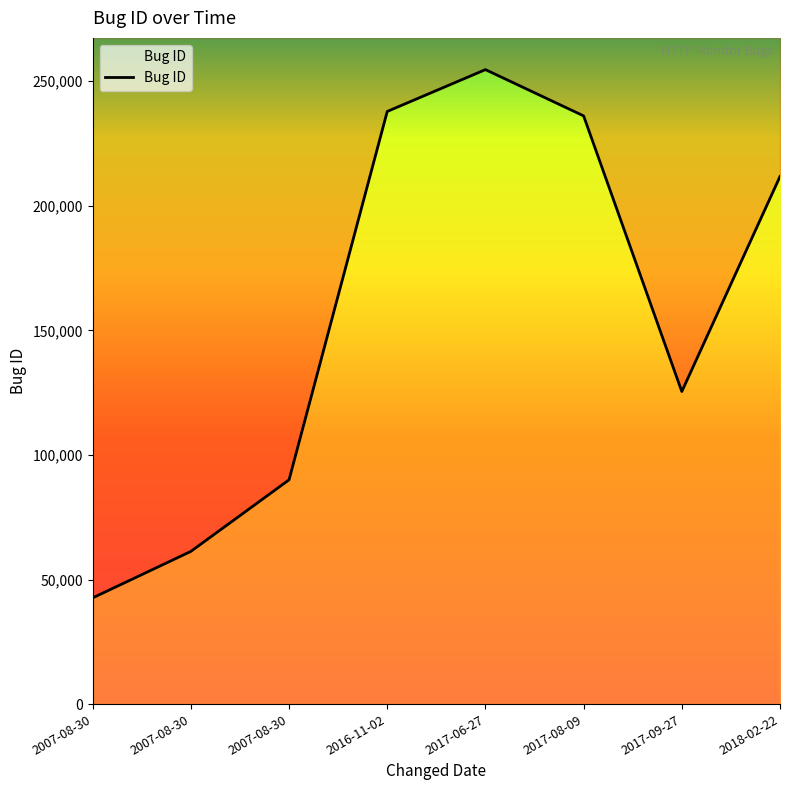

What is the ratio of the value at 2018-02-22 to the value at 2017-06-27?

0.8